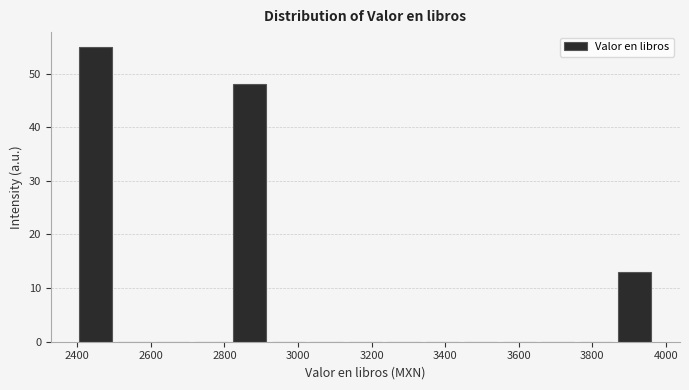

Which range on the x-axis has the tallest bar?

2400 to 2500